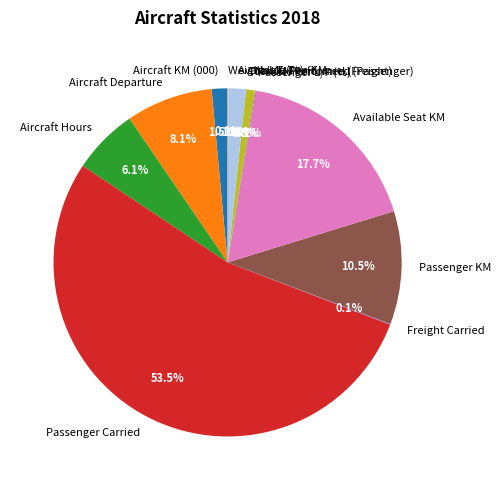

Combined, do Available Ton KM and Aircraft Hours account for over 50%?

No